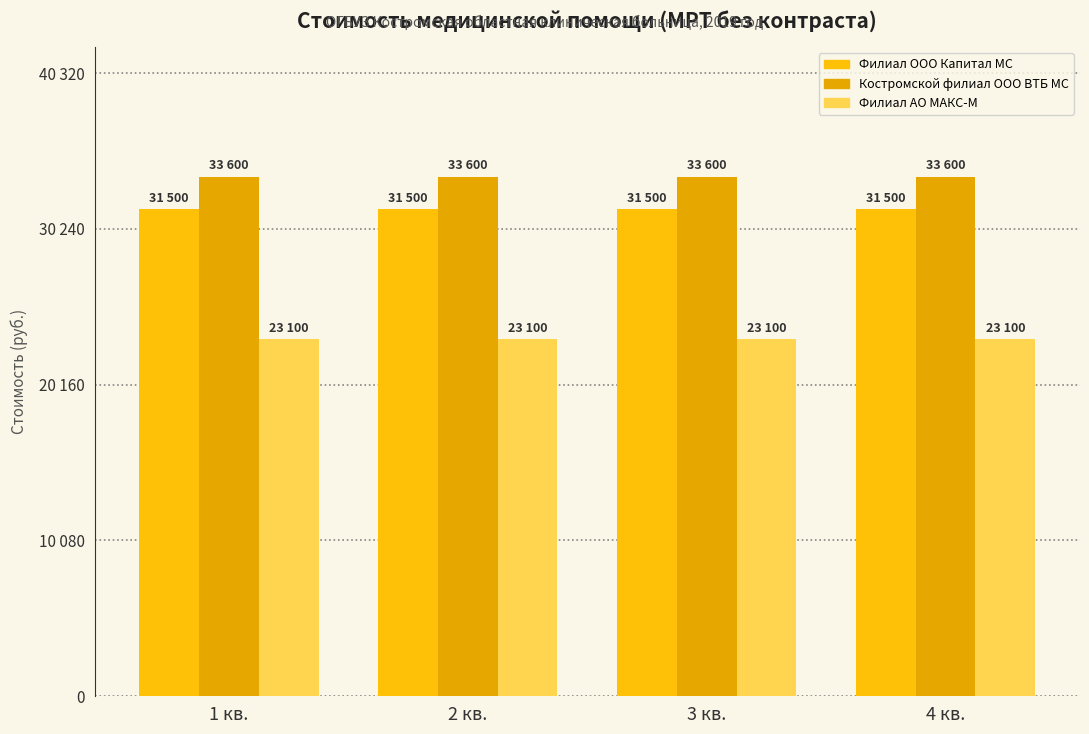

Are the bars grouped side by side (vs. stacked)?

Yes